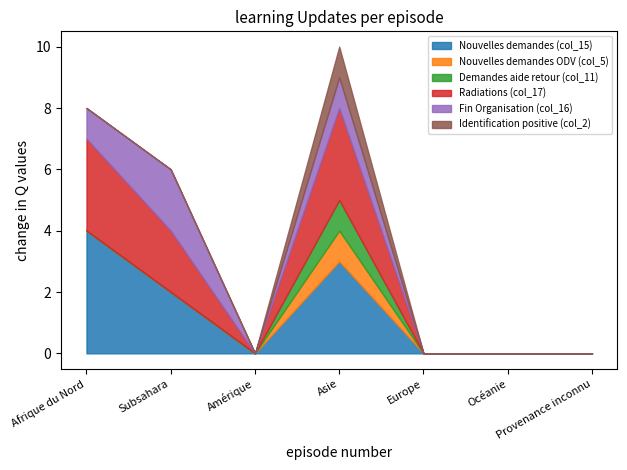

What is the sum of all Radiations (col_17) values?

8